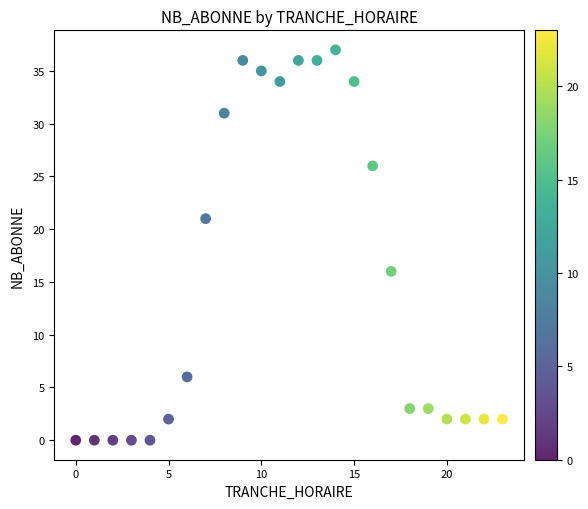

What is the range of Y values (max minus min)?

37